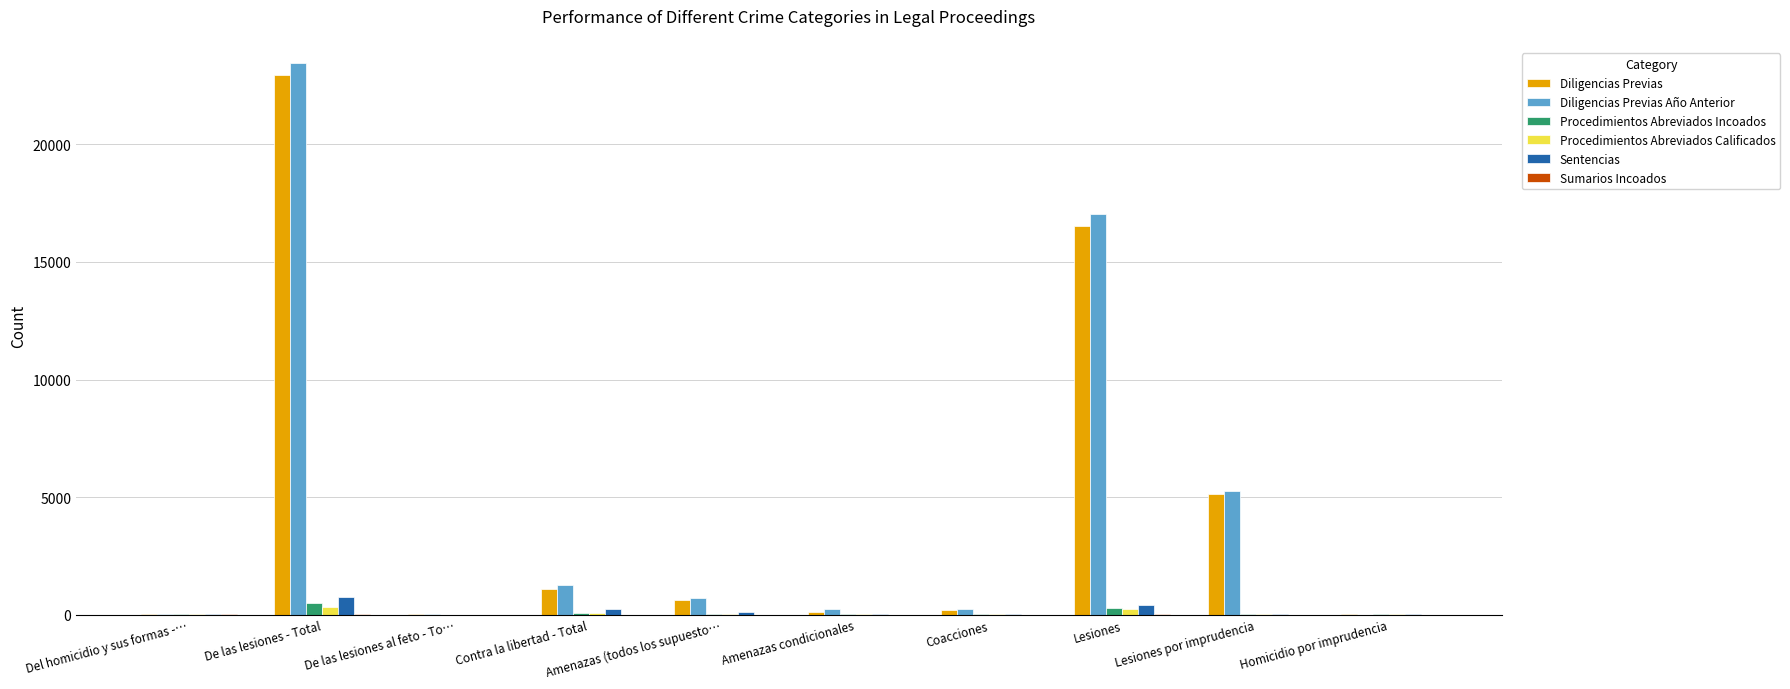

How many groups of bars are there?

10